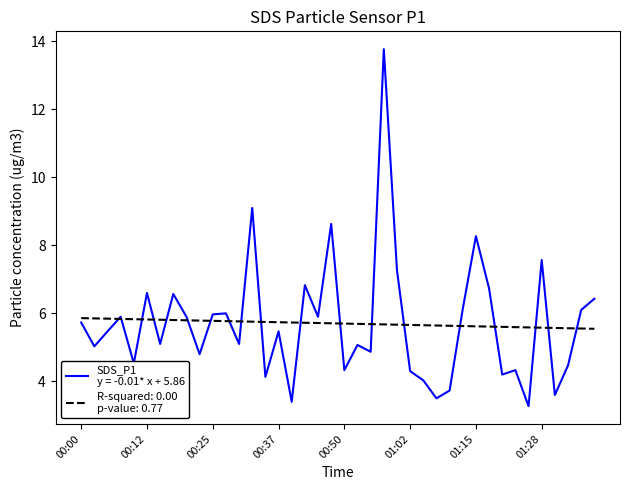

What is the greatest value displayed?

13.8